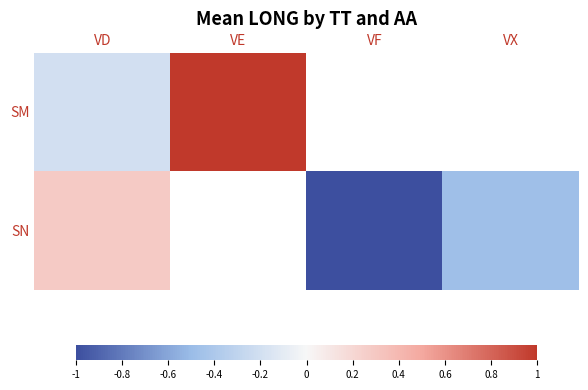

Which series changed the most between VD and VE?

SM